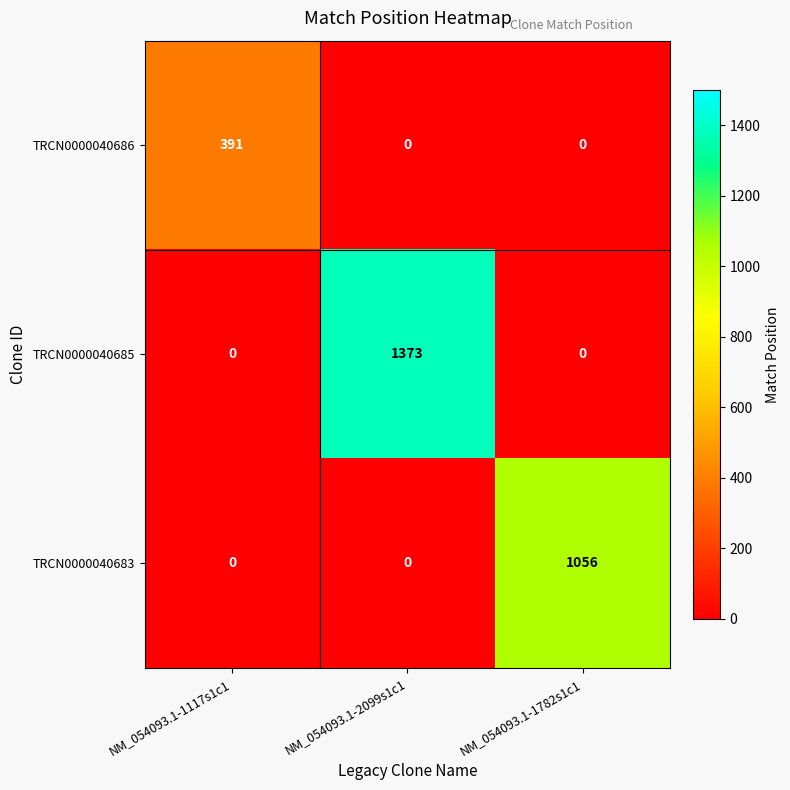

Count the TRCN0000040686 values in the range 0 to 391.

3